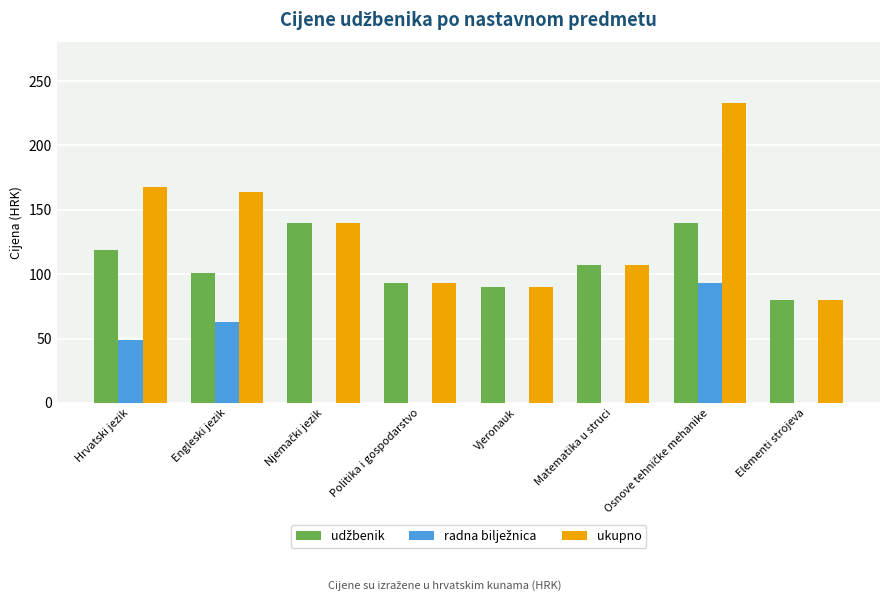

What is the greatest value displayed?

233.1